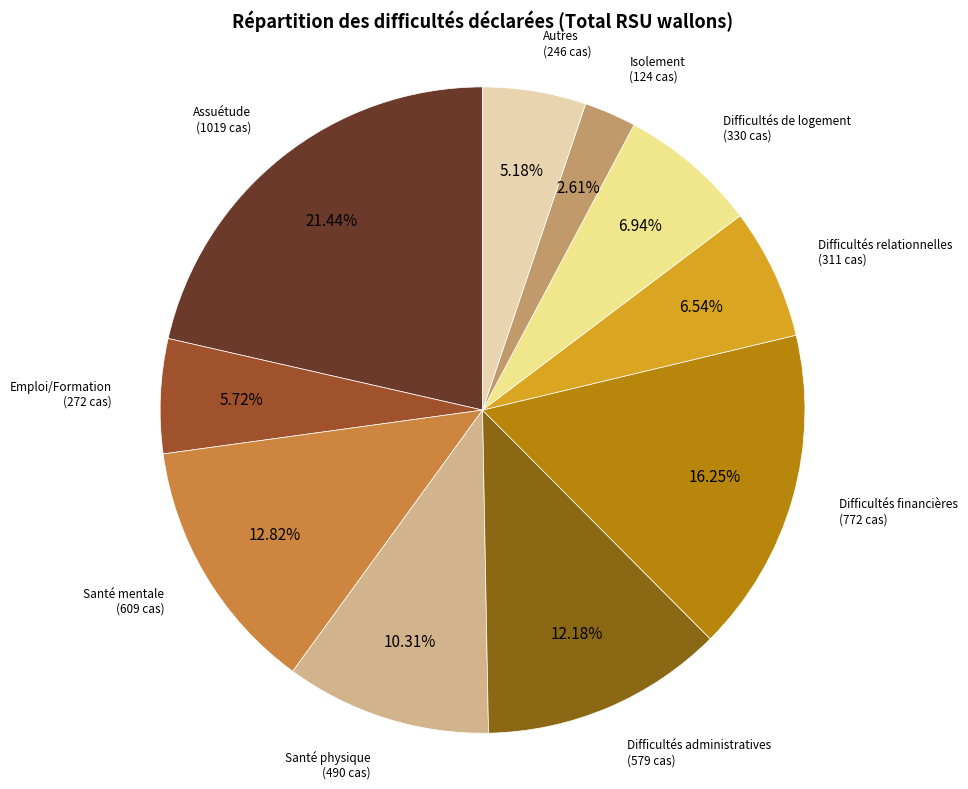

Is there any slice that represents more than half of the pie?

No